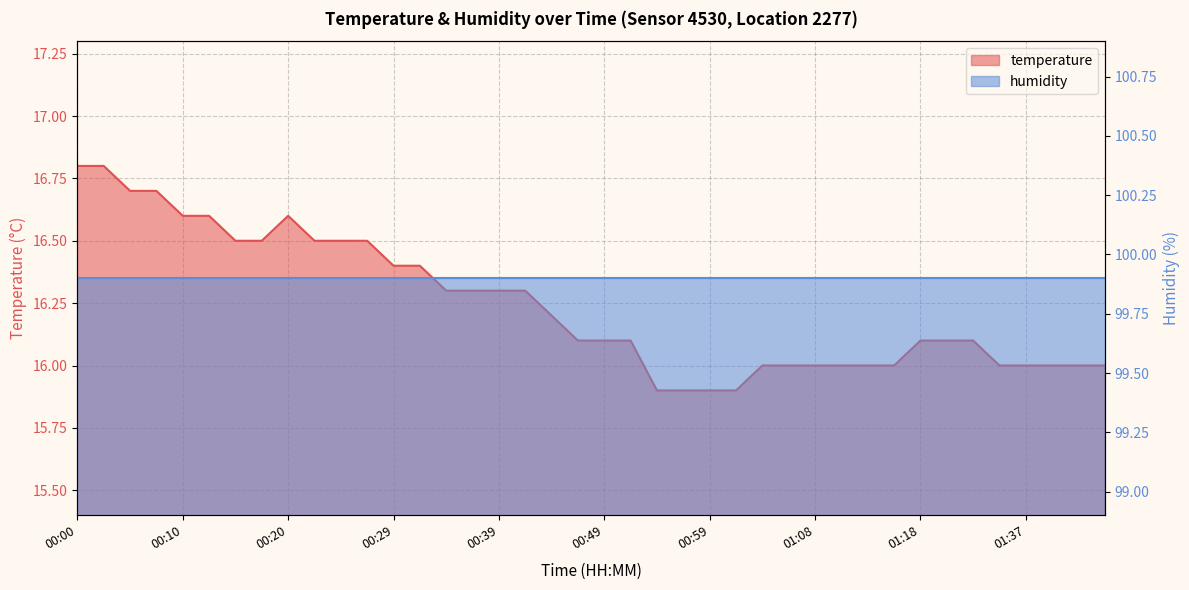

What is the value of the 38th point from the left?

16.0